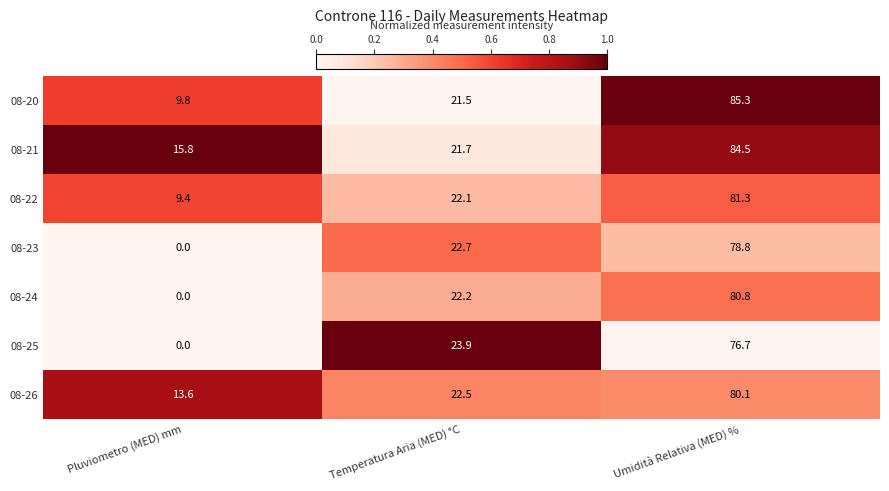

What is the average value of the 08-20 series?

38.9